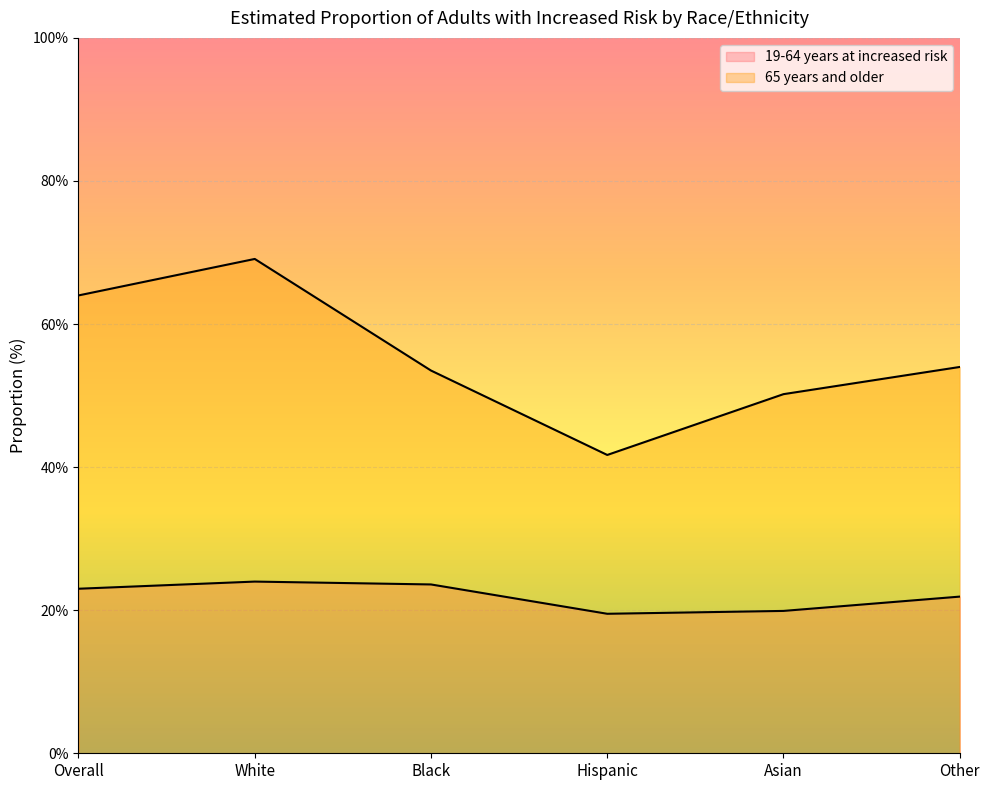

At how many categories does at least one series exceed 36?

6